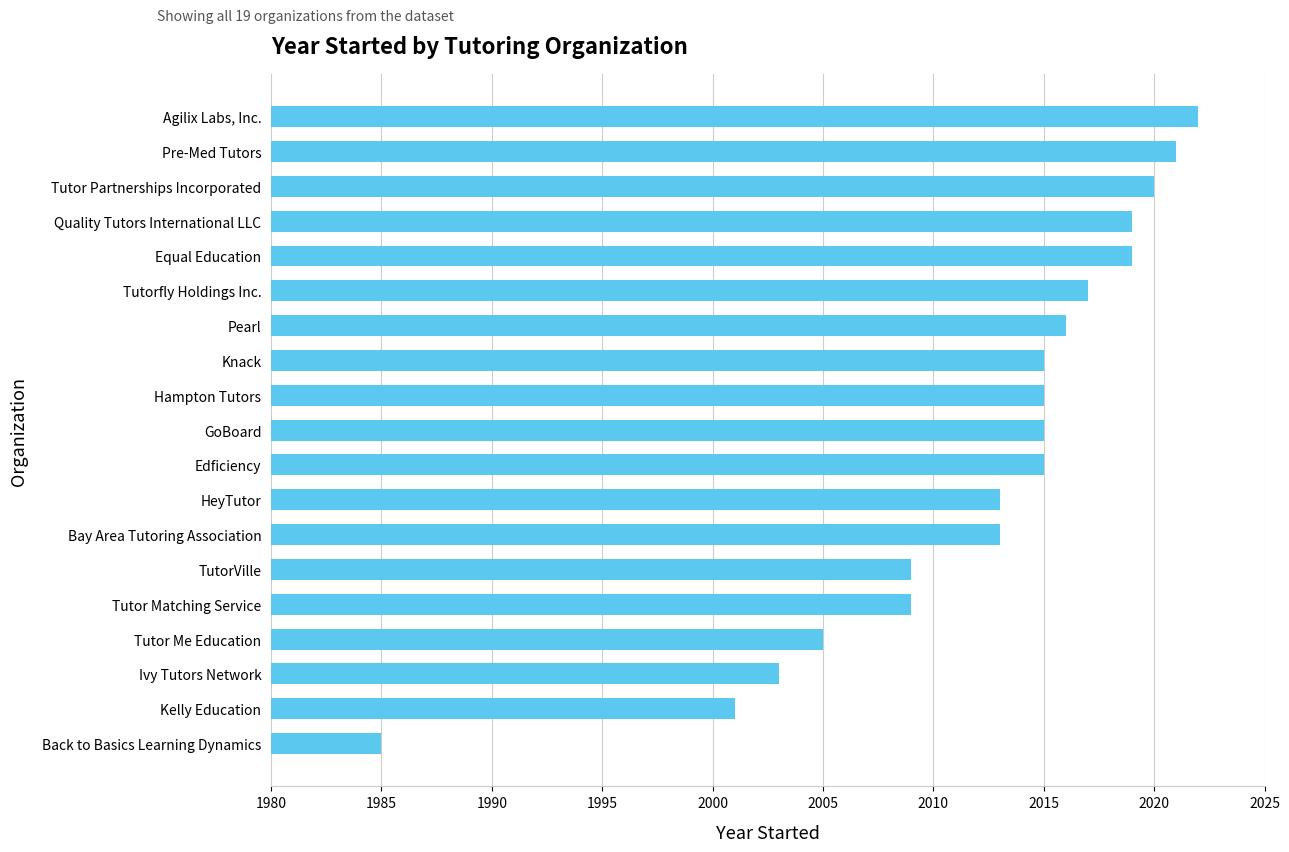

Are the bars horizontal?

Yes